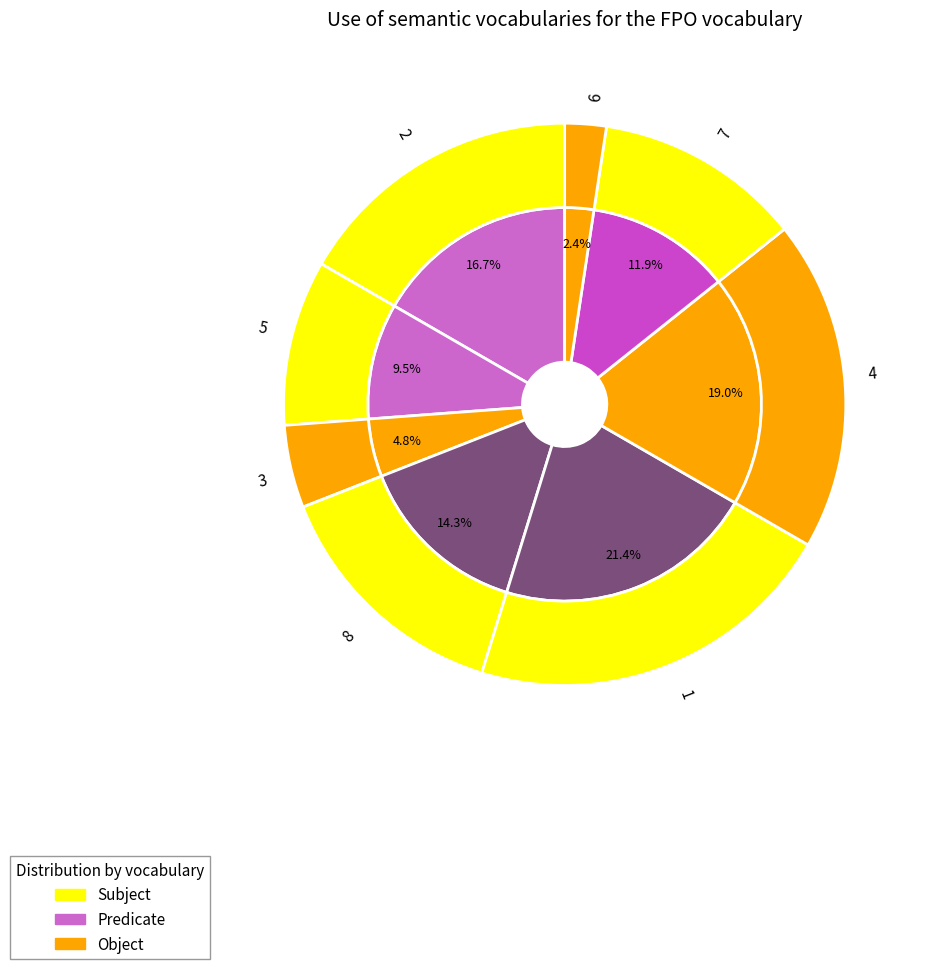

Count the number of slices in the pie.

9